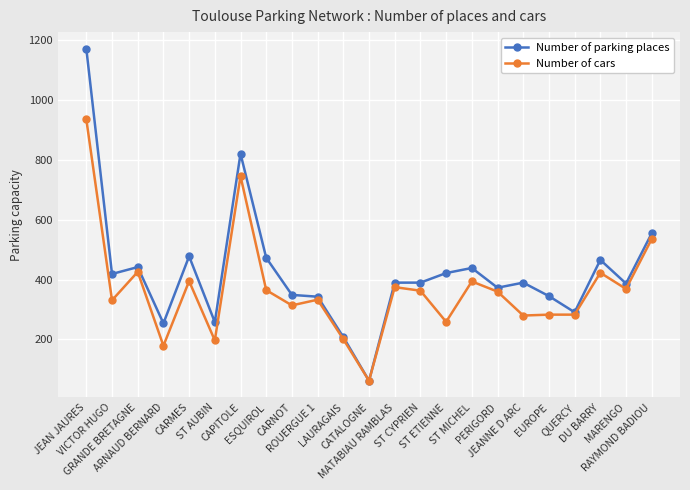

What is the value of the Number of parking places point at the 12th from the left?

62